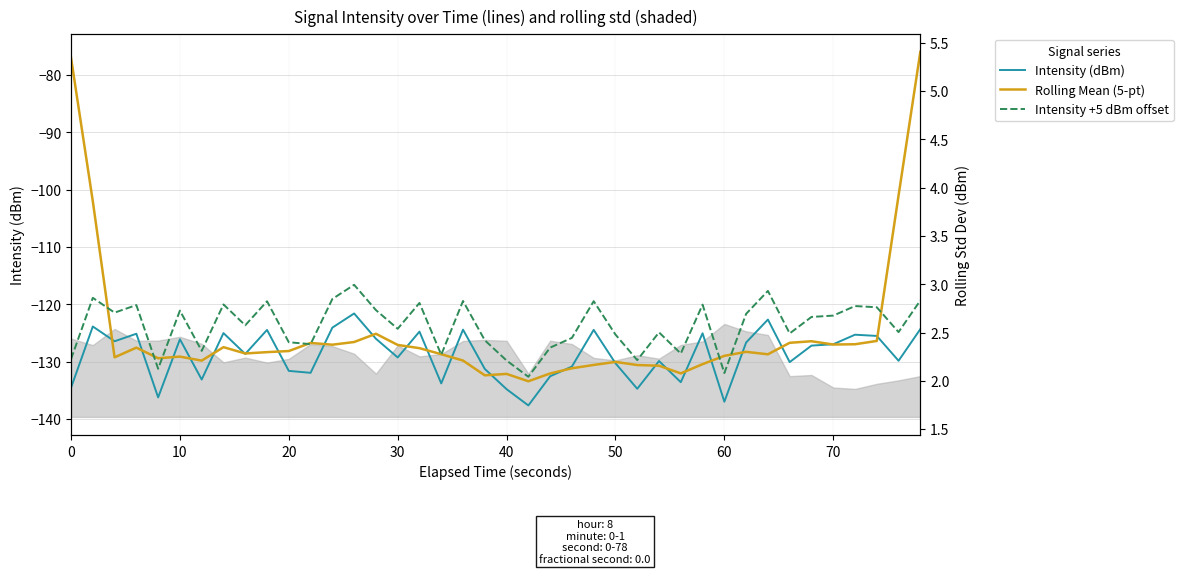

How many categories are shown in the chart?

40